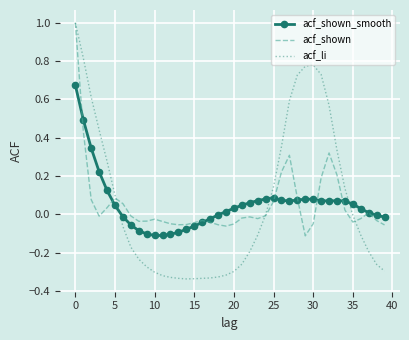

What is the maximum value for acf_li?

1.0